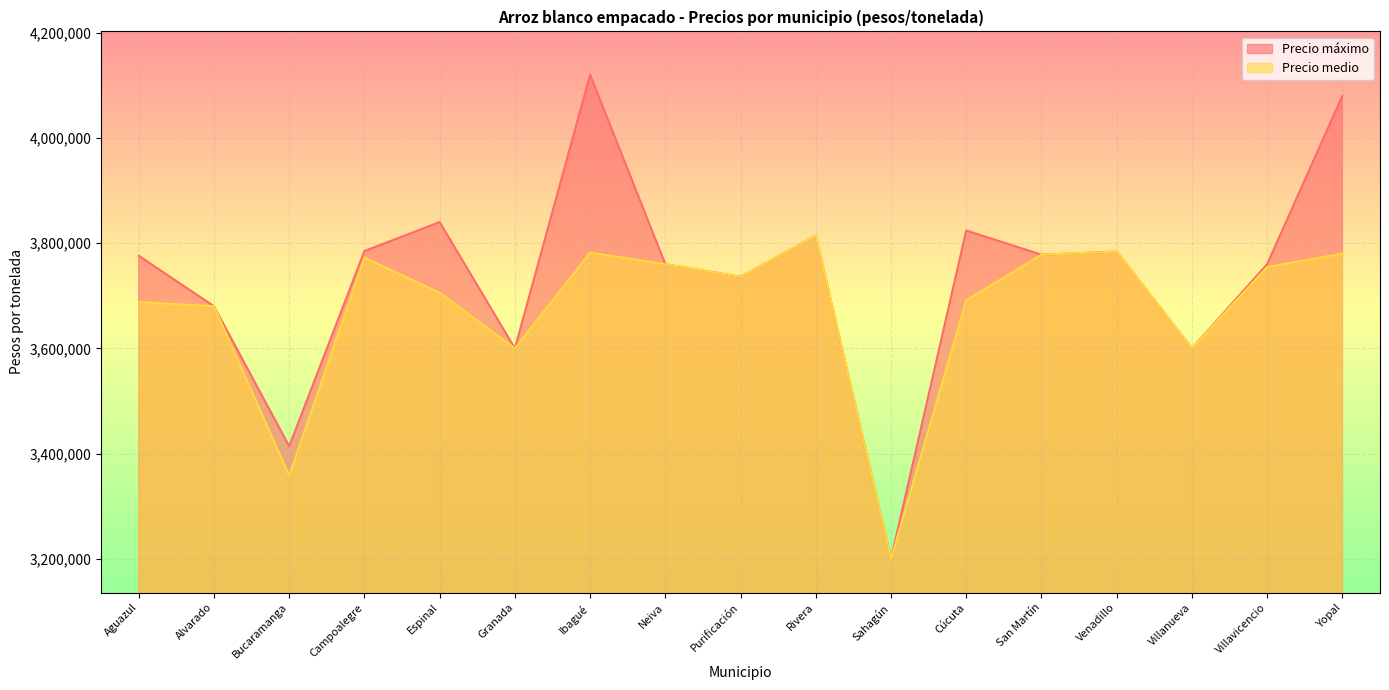

Which series has the largest total across all categories?

Precio máximo